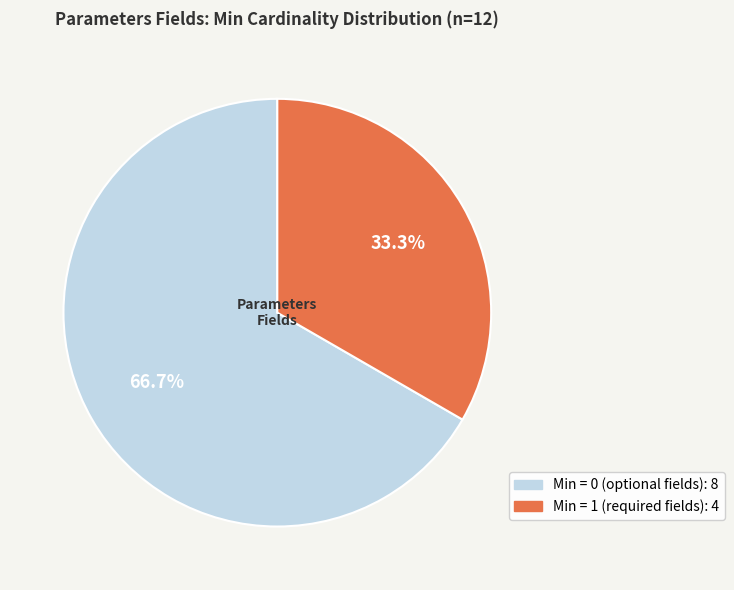

Does any single category account for the majority?

Yes